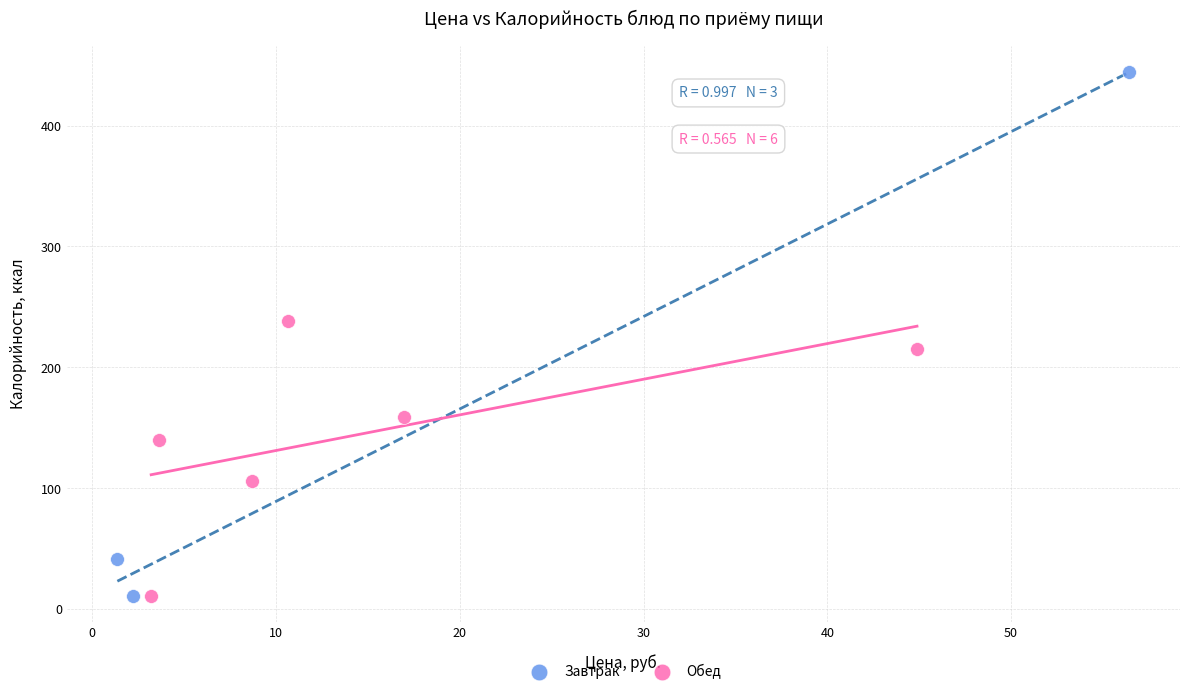

Which series contains the highest Y value?

Завтрак